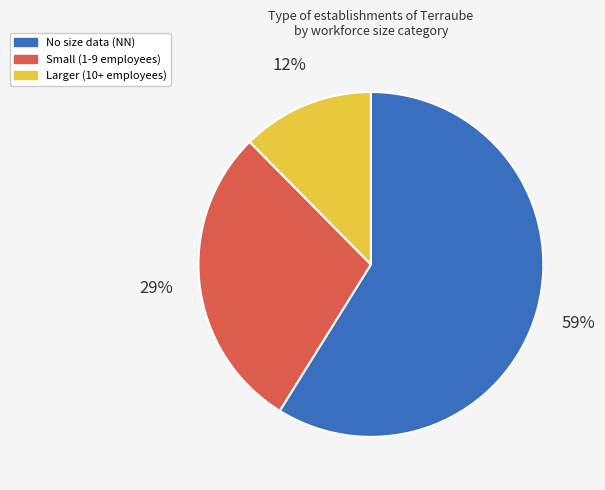

Approximately how many times larger is the value at Small (1-9 employees) compared to No size data (NN)?

0.5